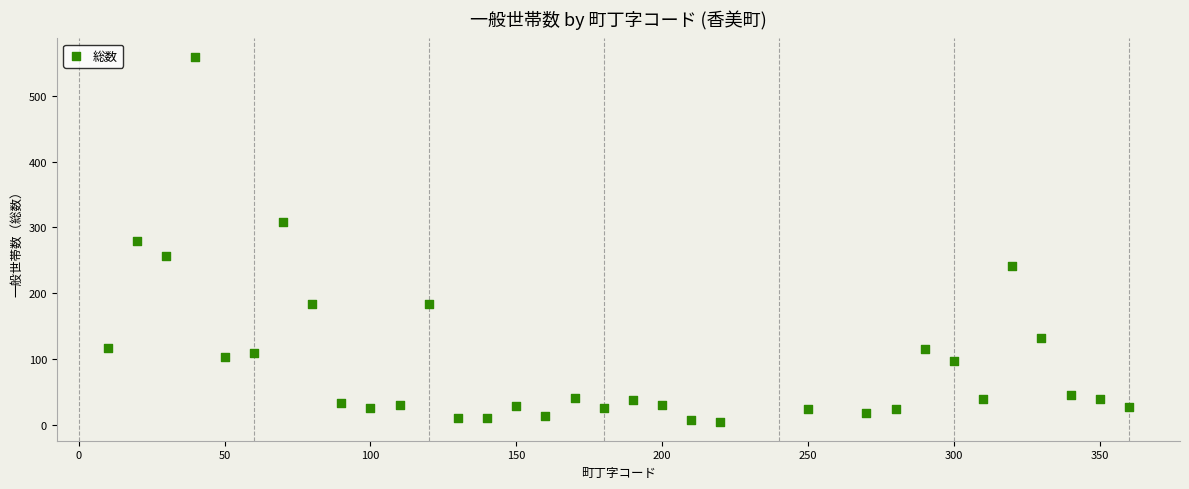

What is the range of Y values (max minus min)?

555